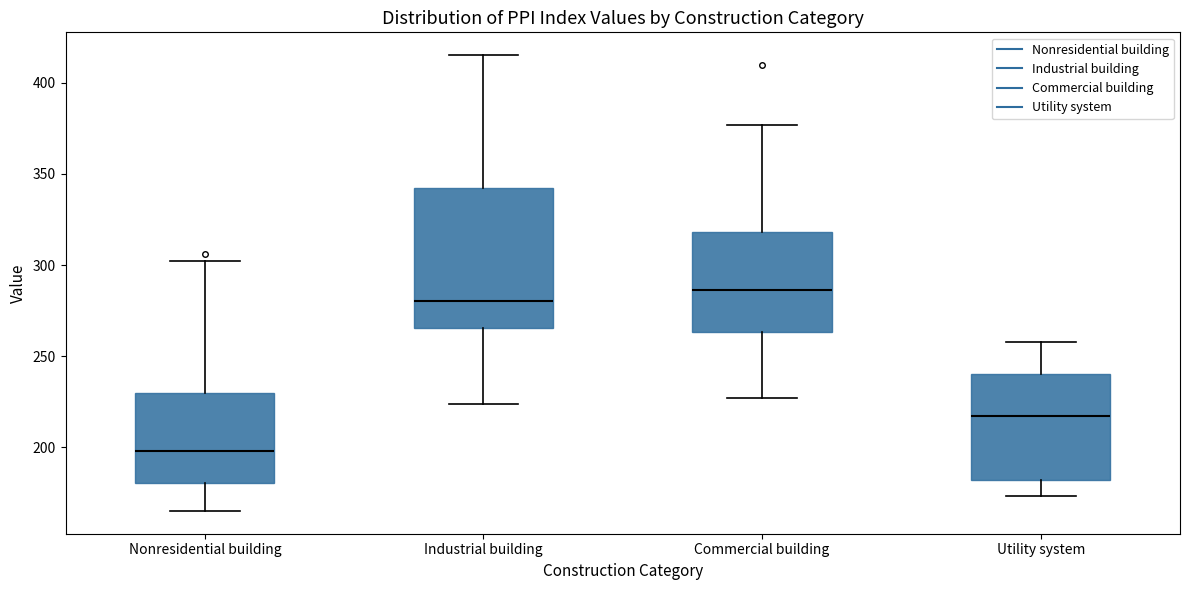

Reading left to right, transcribe this box plot: for each box, give where its median line is, the range the box spans, and where its two whiskers end, as read against the y-axis. The values are not printed on the chart, so give them approximately, as read against the axis.

Nonresidential building: median 200, box 180 to 230, whiskers 165 to 300
Industrial building: median 280, box 265 to 340, whiskers 225 to 415
Commercial building: median 285, box 265 to 320, whiskers 225 to 375
Utility system: median 215, box 180 to 240, whiskers 175 to 260